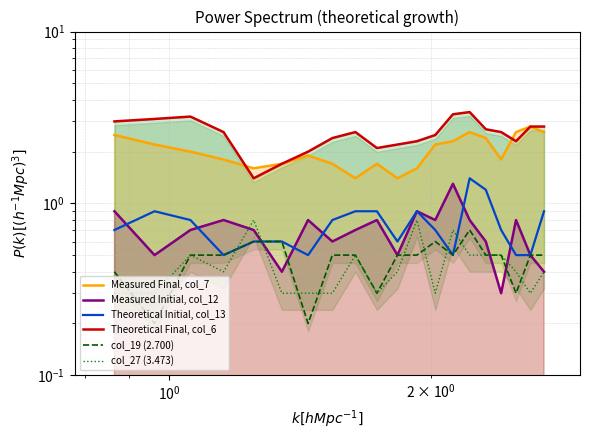

Does the chart display data point markers on the line(s)?

No